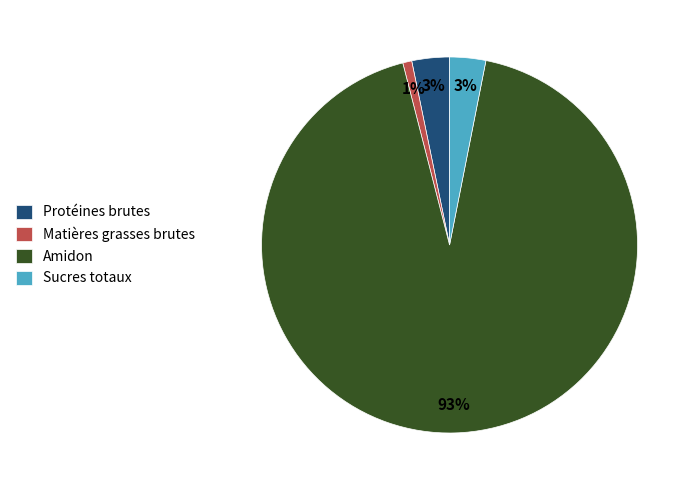

Which has a higher value, Matières grasses brutes or Protéines brutes?

Protéines brutes